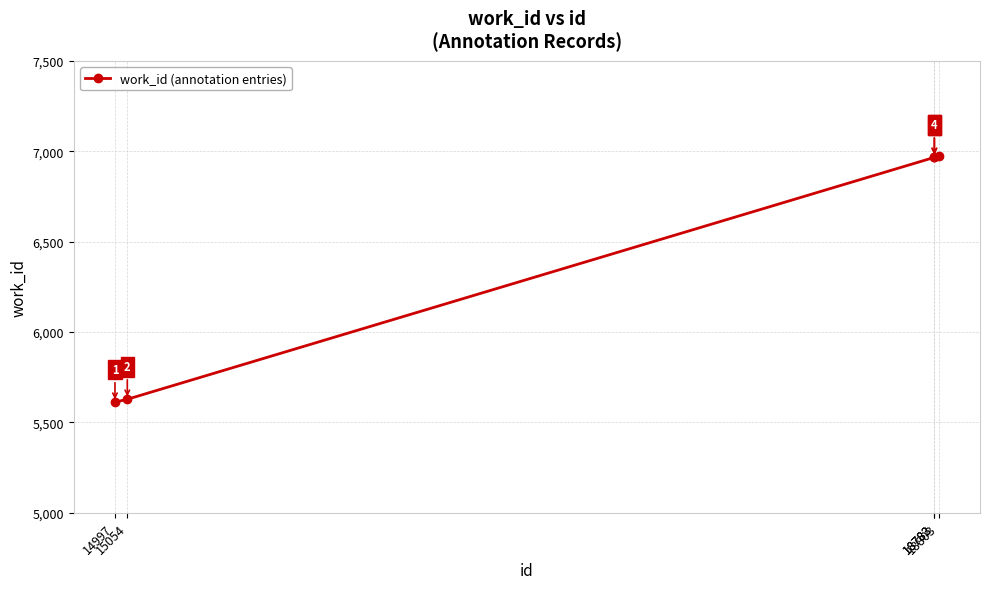

True or false: there are more than 1 points higher than both neighbors.

False